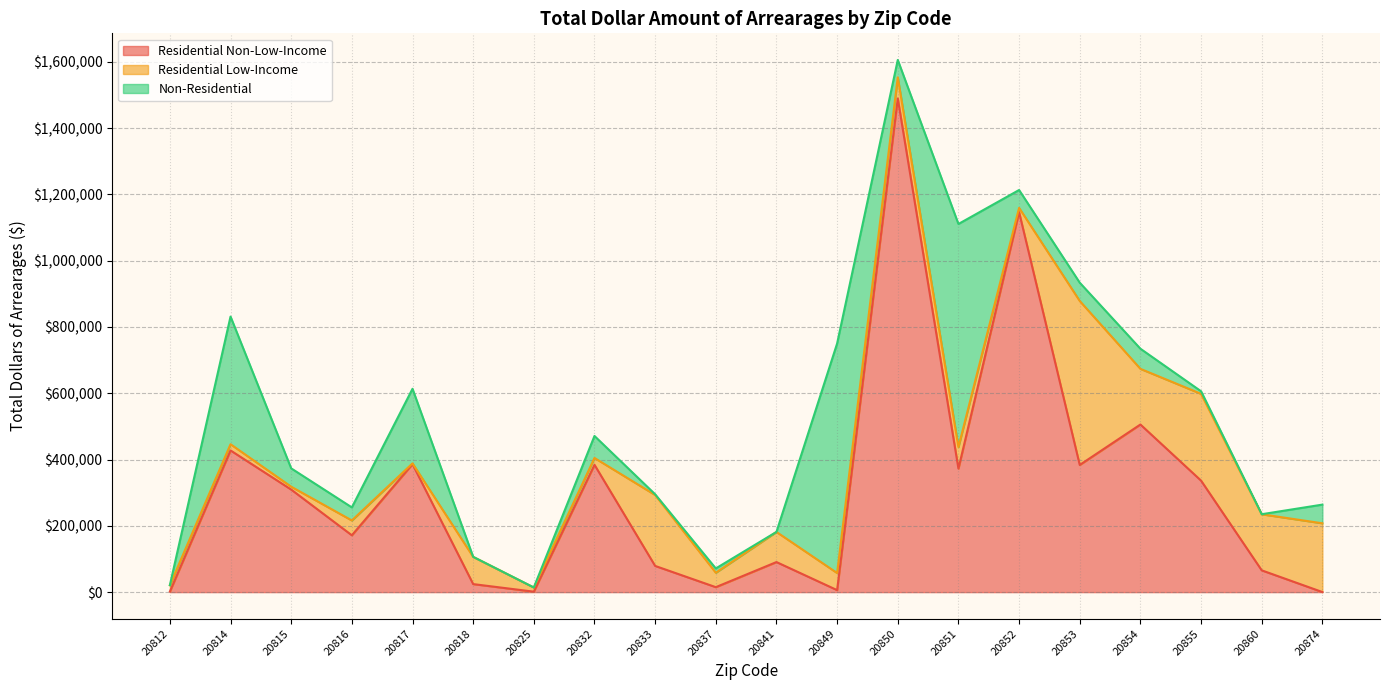

In Non-Residential, how many points are higher than both neighbors (excluding endpoints)?

7